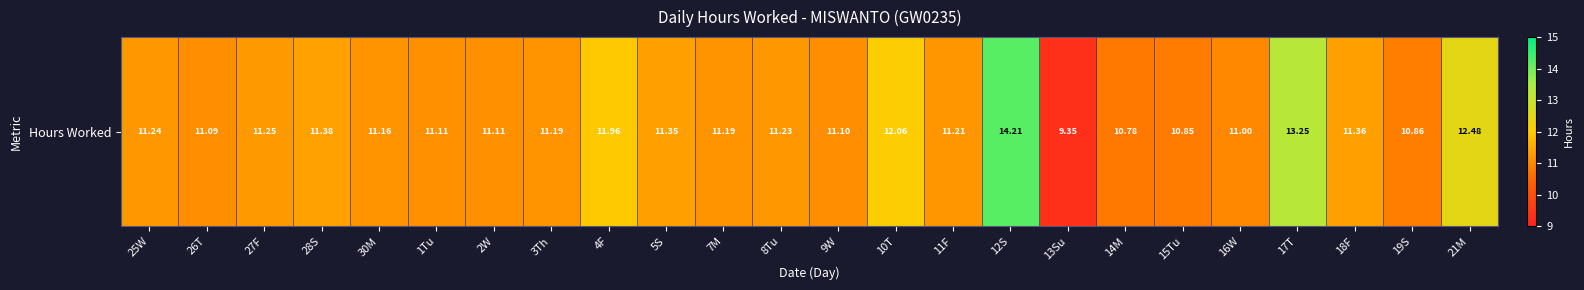

True or false: the data shows 15.5 at 30M.

False